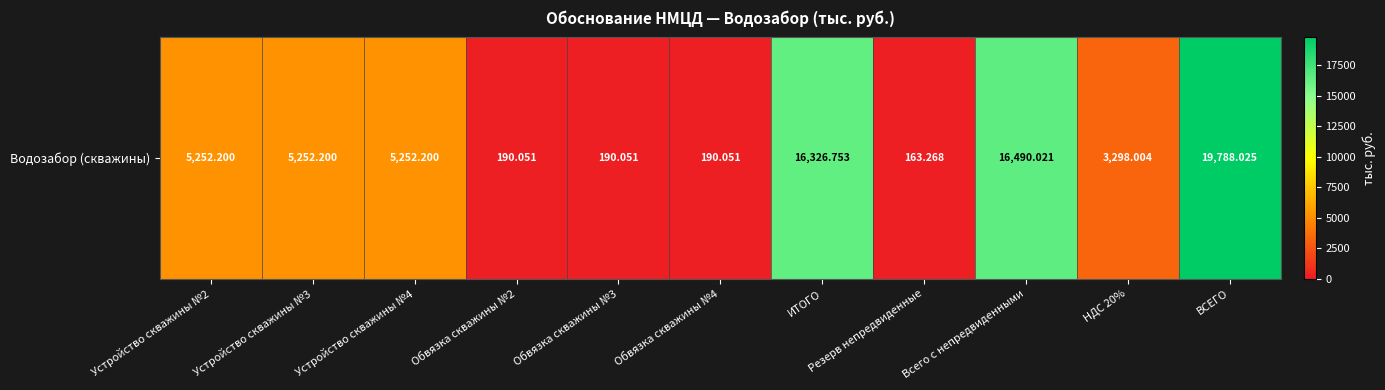

What is the change in value from Устройство скважины №2 to Обвязка скважины №4?

-5062.1